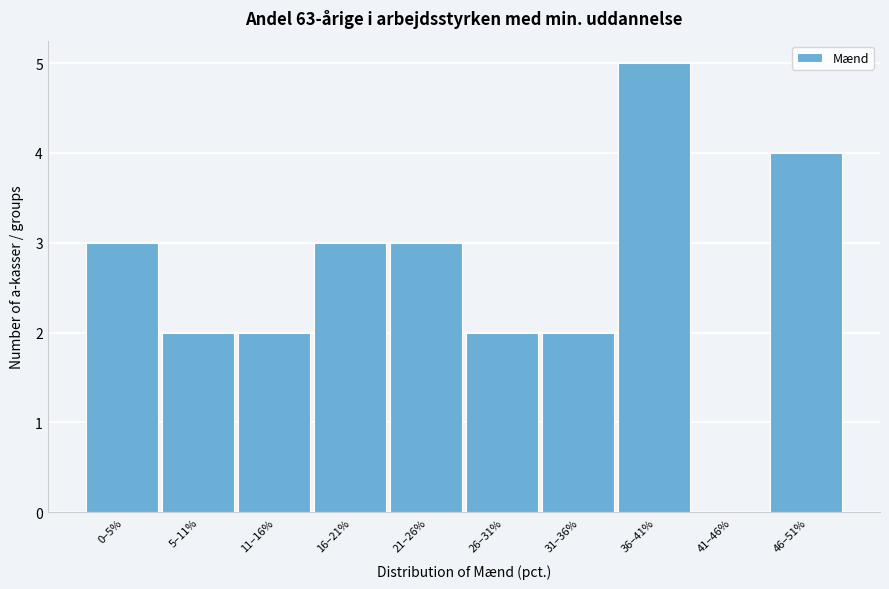

Reading left to right, transcribe all the data shown in this chart.

0–5%=3	5–11%=2	11–16%=2	16–21%=3	21–26%=3	26–31%=2	31–36%=2	36–41%=5	41–46%=0	46–51%=4